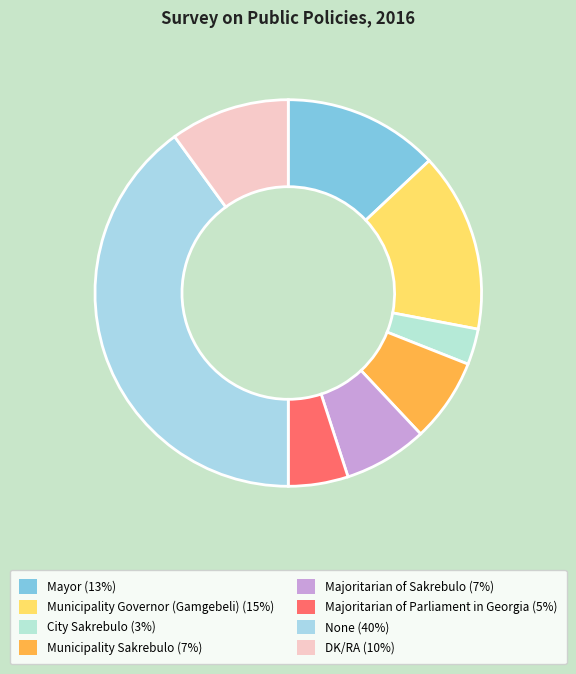

Do Majoritarian of Sakrebulo and None together represent more than half of the pie?

No